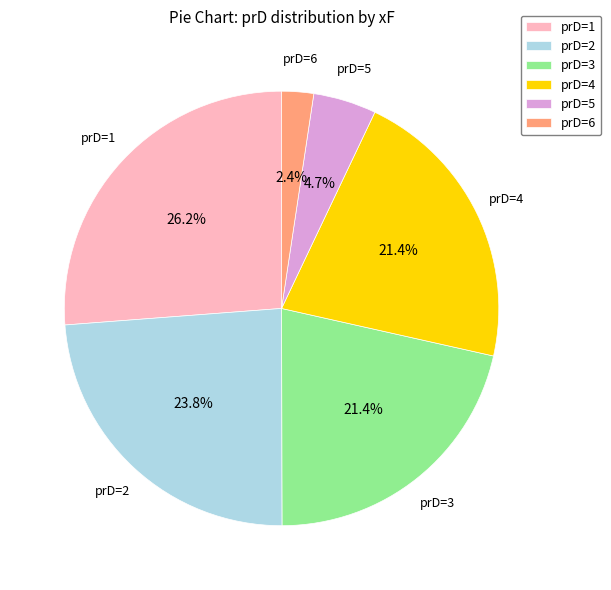

How many slices are in this pie chart?

6